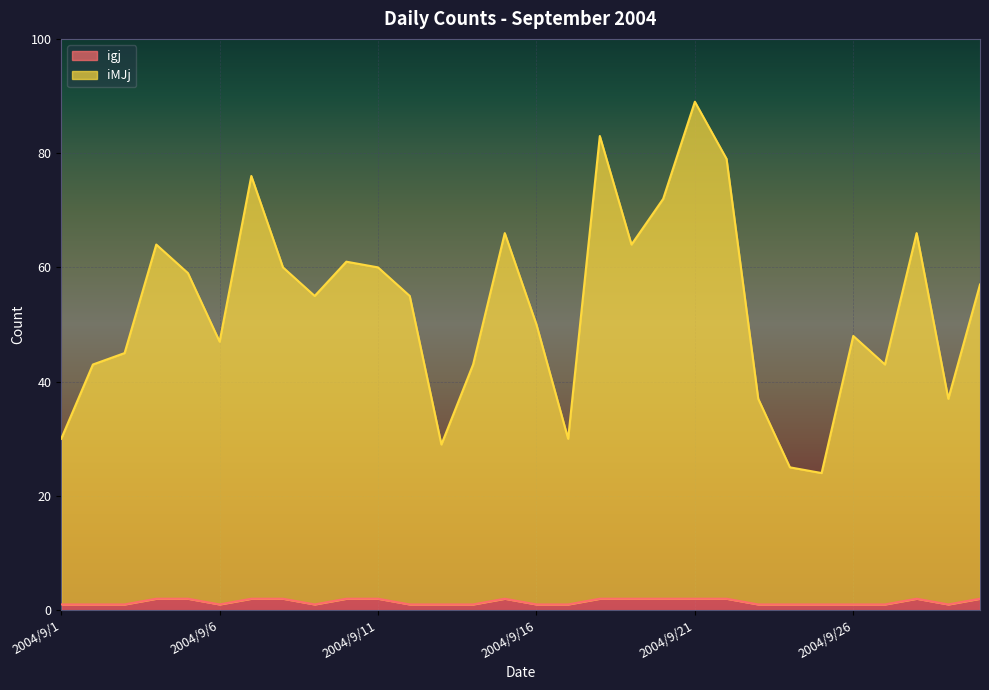

What is the smallest value displayed?

1